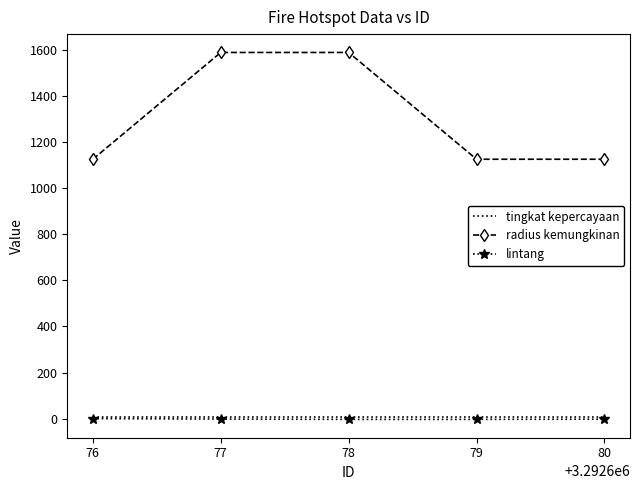

What are all the series names shown in the legend?

tingkat kepercayaan, radius kemungkinan, lintang